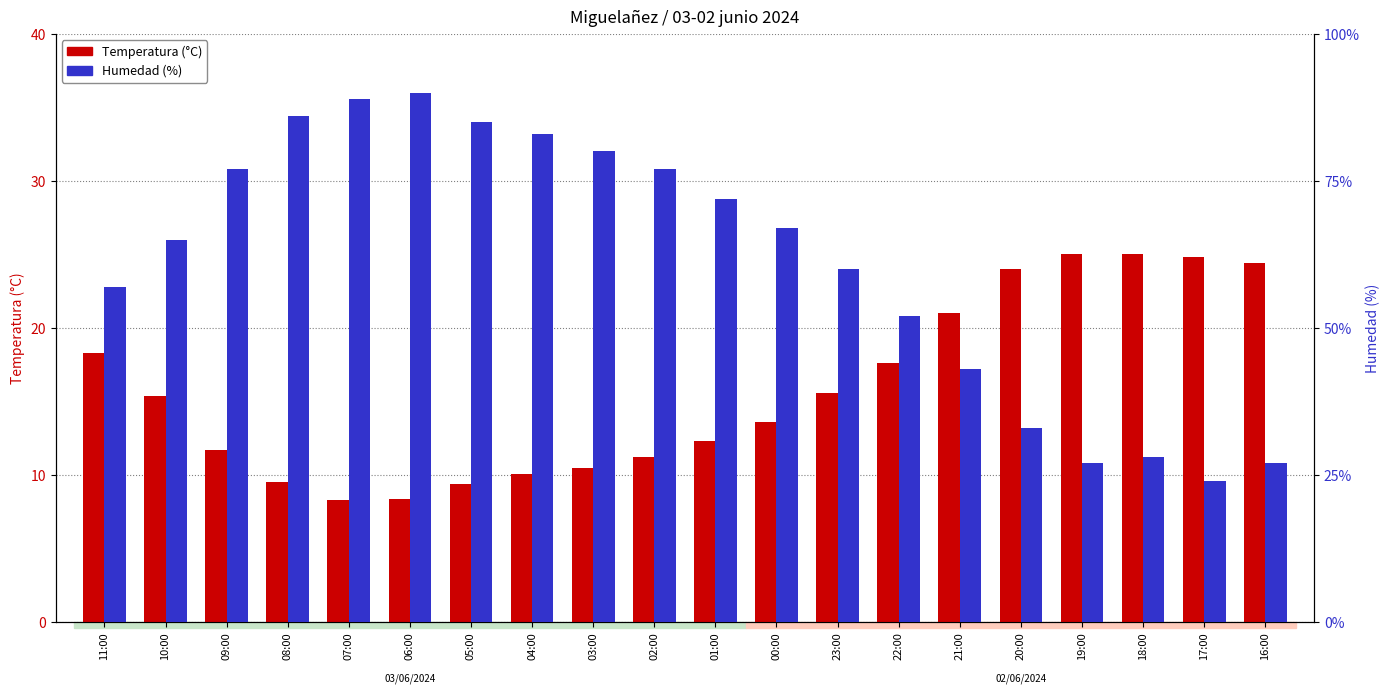

Reading left to right, list all the values displayed in this chart.

Temperatura (°C): 18.3	15.4	11.7	9.5	8.3	8.4	9.4	10.1	10.5	11.2	12.3	13.6	15.6	17.6	21.0	24.0	25.0	25.0	24.8	24.4
Humedad (%): 57.0	65.0	77.0	86.0	89.0	90.0	85.0	83.0	80.0	77.0	72.0	67.0	60.0	52.0	43.0	33.0	27.0	28.0	24.0	27.0